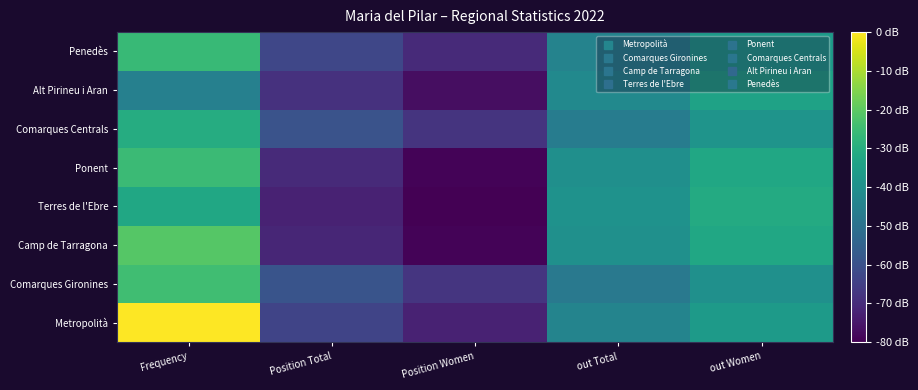

Reading left to right, transcribe all the data shown in this chart.

Metropolità: Frequency=9.7	Position Total=4.0	Position Women=3.3	out Total=5.8	out Women=6.4
Comarques Gironines: Frequency=7.5	Position Total=4.4	Position Women=3.7	out Total=5.4	out Women=6.1
Camp de Tarragona: Frequency=7.8	Position Total=3.3	Position Women=2.6	out Total=6.1	out Women=6.8
Terres de l'Ebre: Frequency=6.8	Position Total=3.3	Position Women=2.6	out Total=6.2	out Women=6.9
Ponent: Frequency=7.4	Position Total=3.4	Position Women=2.6	out Total=6.1	out Women=6.8
Comarques Centrals: Frequency=7.0	Position Total=4.4	Position Women=3.6	out Total=5.5	out Women=6.2
Alt Pirineu i Aran: Frequency=5.6	Position Total=3.6	Position Women=2.8	out Total=5.9	out Women=6.7
Penedès: Frequency=7.4	Position Total=4.1	Position Women=3.4	out Total=5.7	out Women=6.4